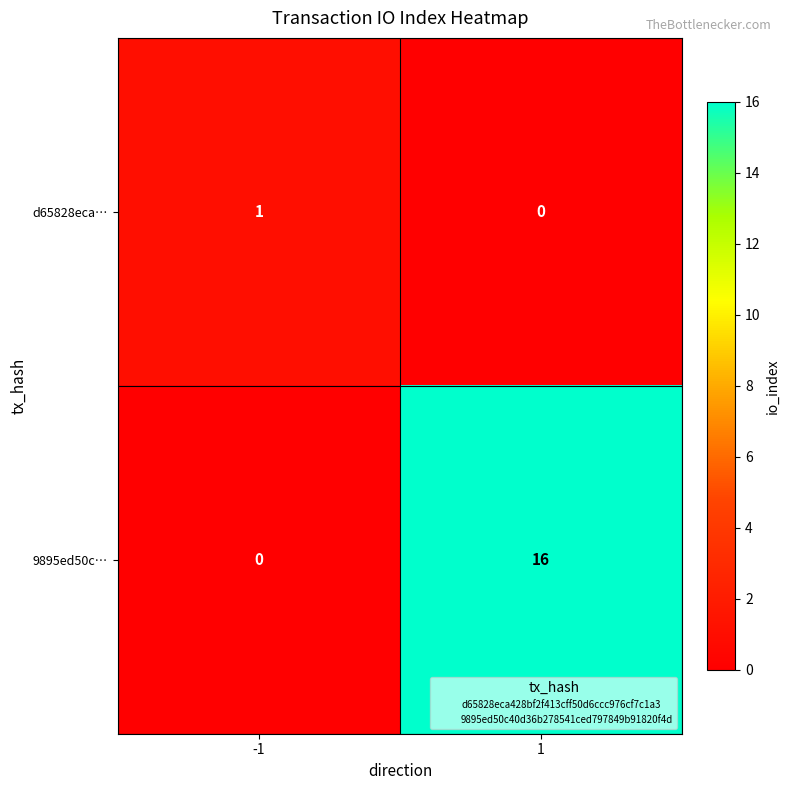

How many categories are shown in the chart?

2